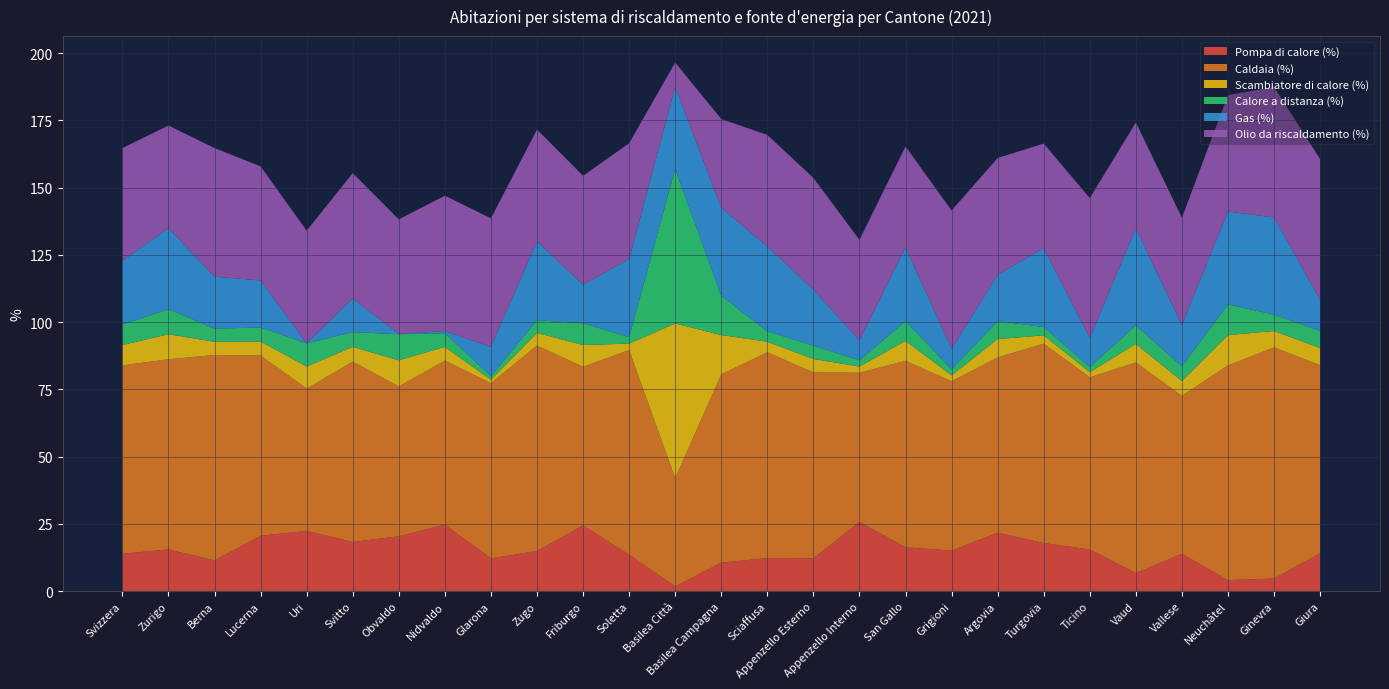

Reading left to right, what are all the values shown in this chart?

Pompa di calore (%): 13.9	15.5	11.4	20.6	22.4	18.3	20.4	24.7	12.2	14.9	24.4	13.6	1.8	10.6	12.3	12.2	25.7	16.3	15.1	21.7	17.9	15.5	6.7	13.9	4.1	4.7	14.1
Caldaia (%): 70.0	70.7	76.4	67.0	52.9	67.0	55.7	61.0	65.1	76.4	59.0	76.0	40.2	70.0	76.5	69.1	55.5	69.3	62.9	65.2	74.1	64.0	78.3	58.7	79.8	85.9	69.9
Scambiatore di calore (%): 7.6	9.3	4.9	5.2	8.2	5.5	9.7	5.1	1.3	4.7	8.1	2.4	57.5	14.6	3.9	5.0	2.3	7.4	2.2	6.8	3.1	1.9	6.9	5.5	11.3	6.1	6.4
Calore a distanza (%): 7.6	9.3	4.9	5.2	8.6	5.5	9.7	5.1	1.3	4.7	8.1	2.4	57.5	14.6	3.9	5.0	2.3	7.4	2.2	6.7	3.1	1.9	6.9	5.5	11.4	6.1	6.4
Gas (%): 23.7	30.1	19.3	17.5	0.0	12.5	0.1	0.8	10.9	29.3	14.3	29.0	30.4	32.7	31.5	20.8	7.4	27.4	7.6	17.1	29.3	10.8	36.1	15.3	34.5	36.1	11.5
Olio da riscaldamento (%): 41.9	38.2	47.8	42.4	41.9	46.6	42.6	50.3	47.8	41.6	40.5	43.1	9.1	33.0	41.5	41.5	37.4	37.5	51.5	43.5	38.9	52.0	39.3	39.9	43.3	48.5	52.3